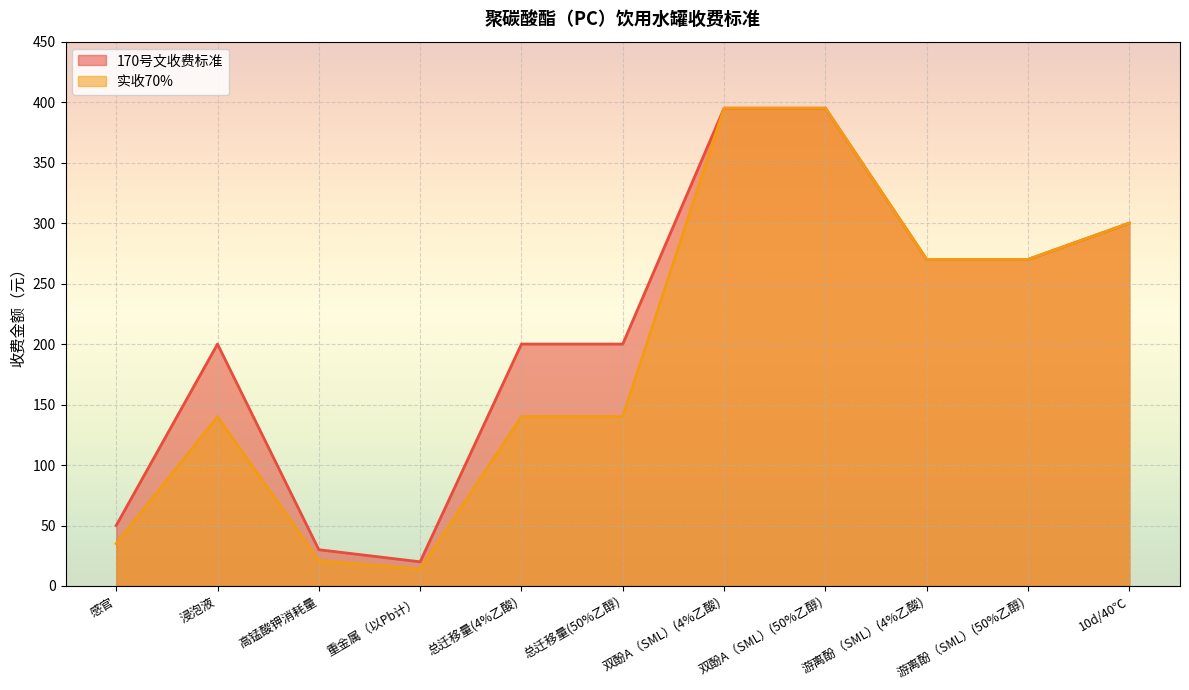

What position from the left is 总迁移量(50%乙醇)?

6